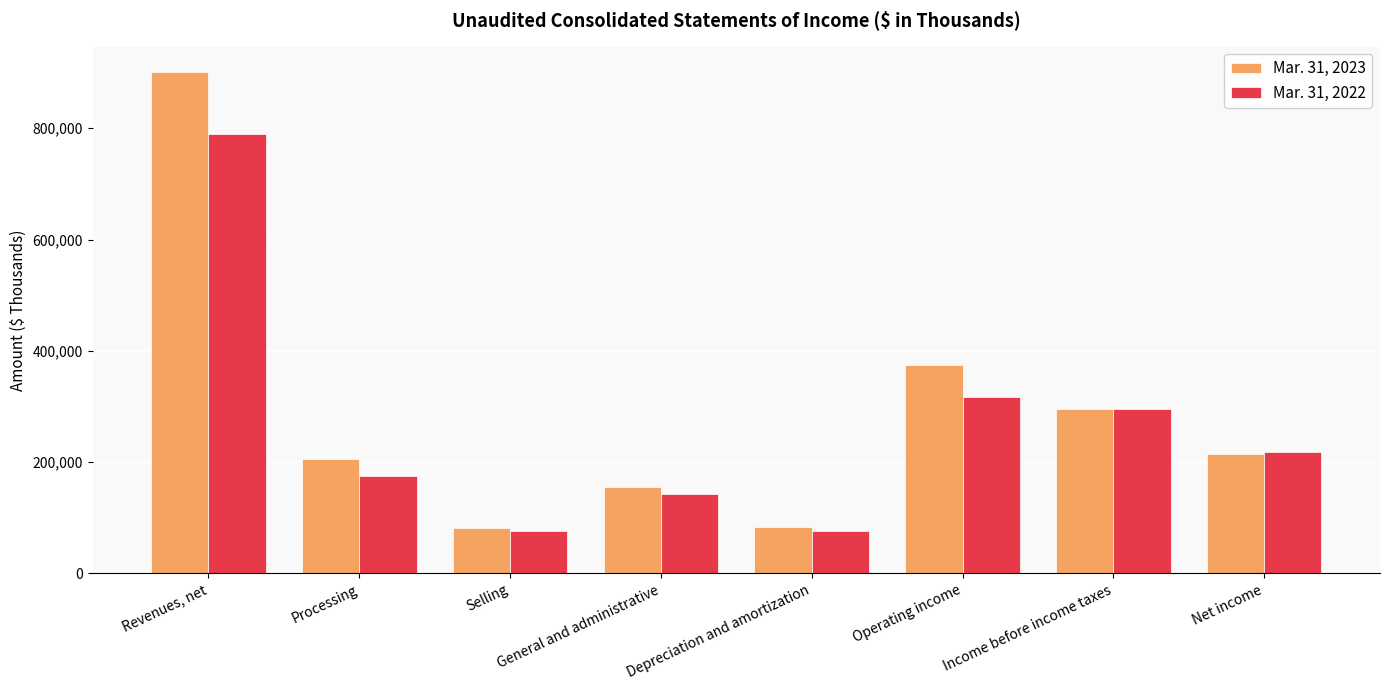

At which label does Mar. 31, 2023 first exceed 214835?

Revenues, net